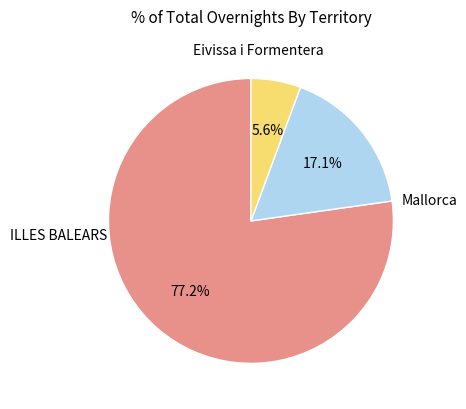

To the nearest percent, what portion does Mallorca represent?

77%